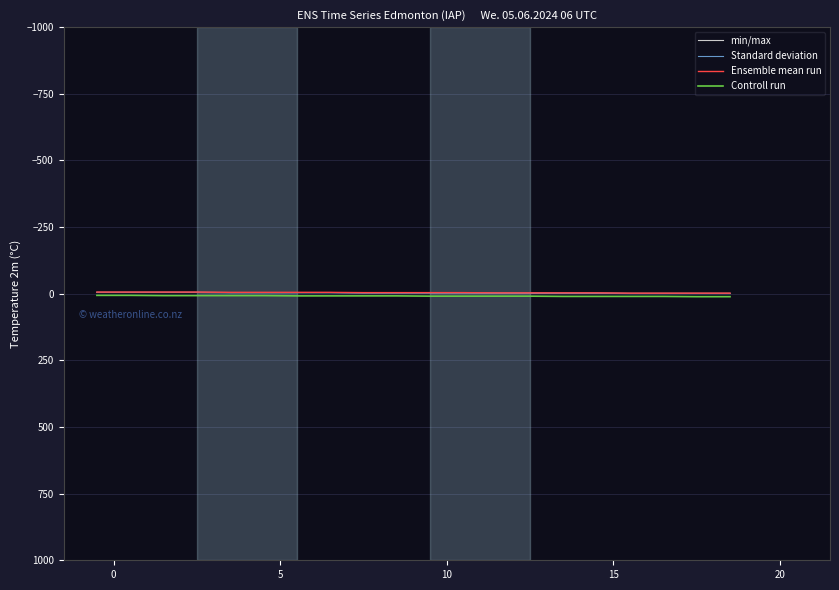

What is the highest value of the Controll run series?

11.2